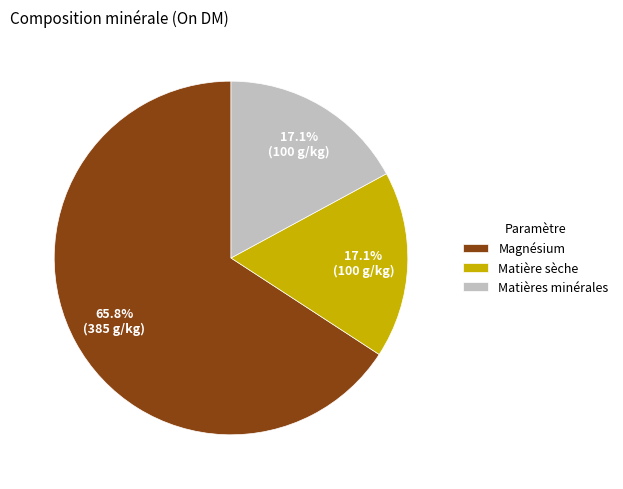

What portion of the pie excludes Matières minérales?

82.9%